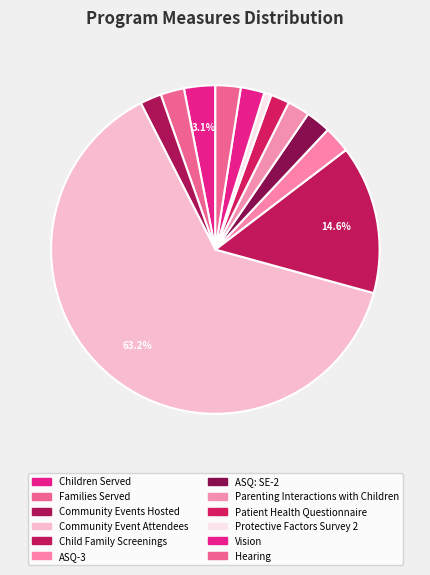

Count the number of slices in the pie.

12